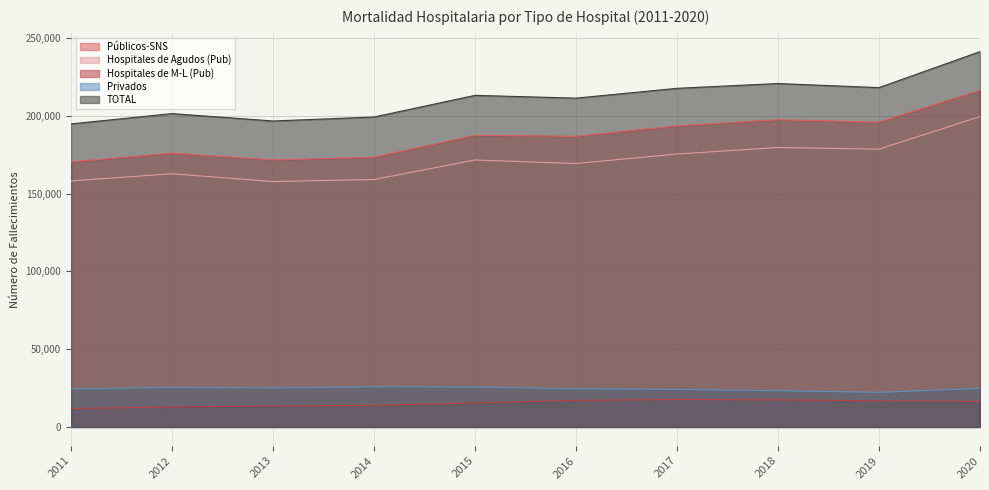

What are all the series names shown in the legend?

Públicos-SNS, Hospitales de Agudos (Pub), Hospitales de M-L (Pub), Privados, TOTAL